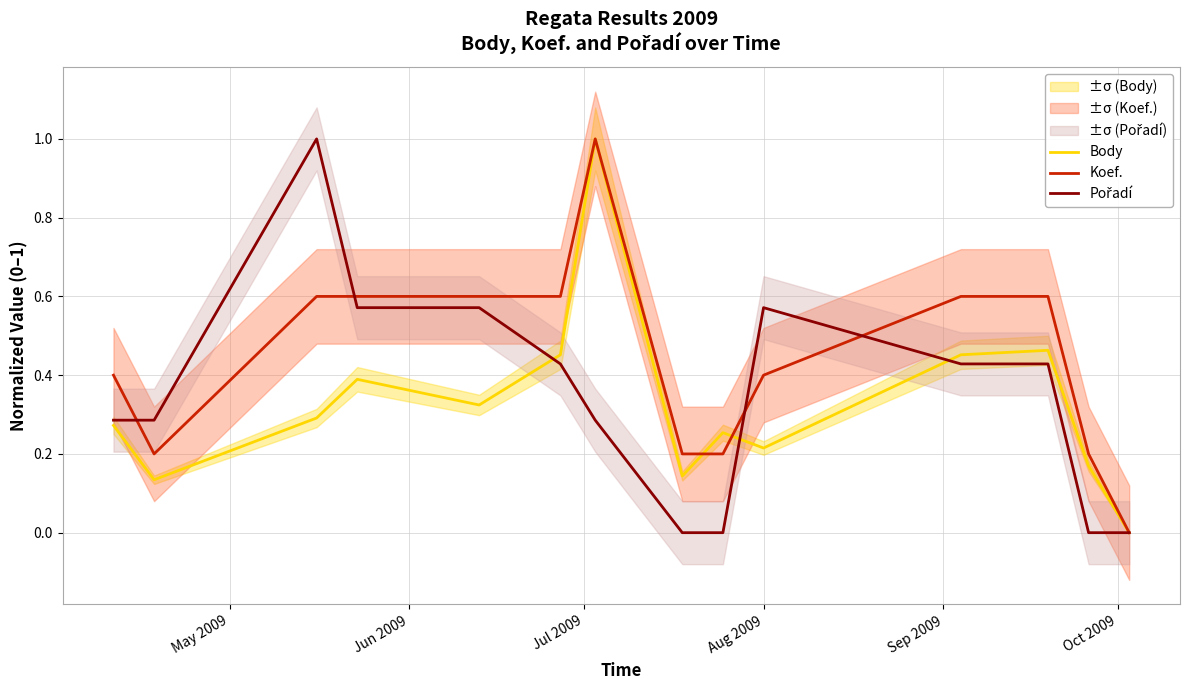

What is the value of the Body point at the 10th from the left?

0.2